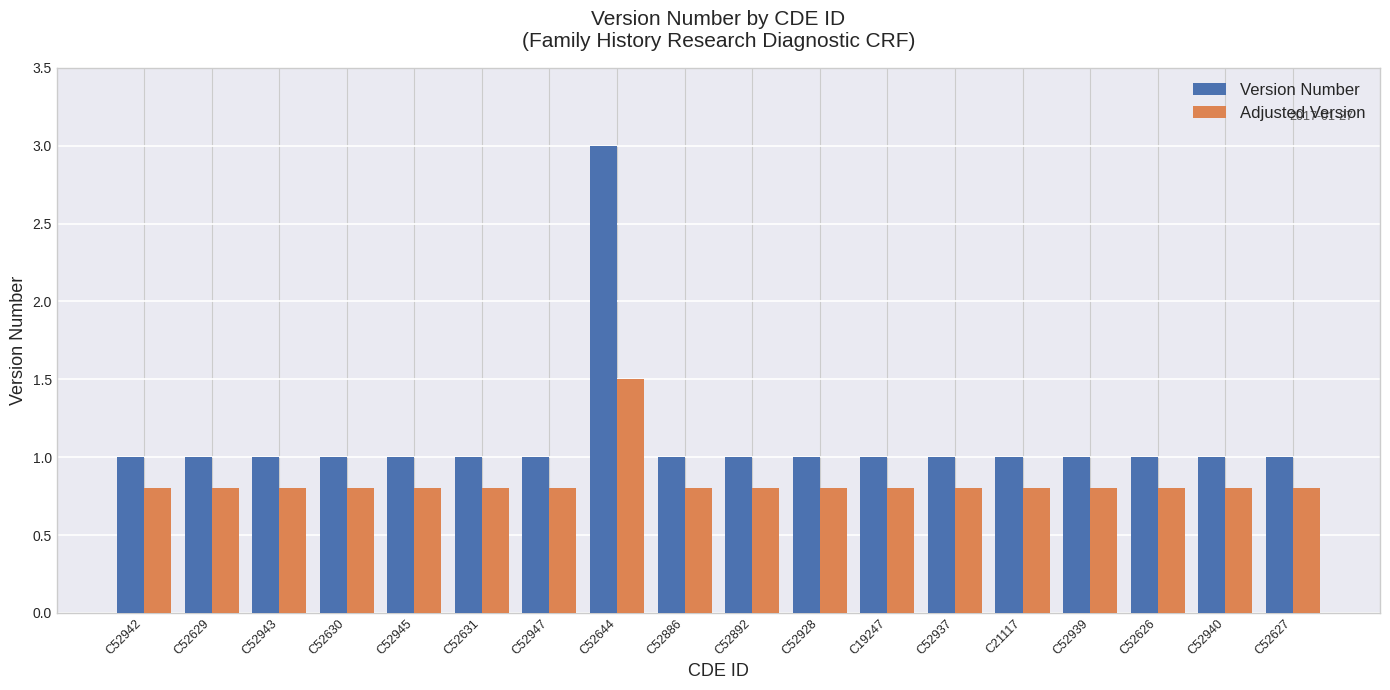

How many bars are there in each group?

2